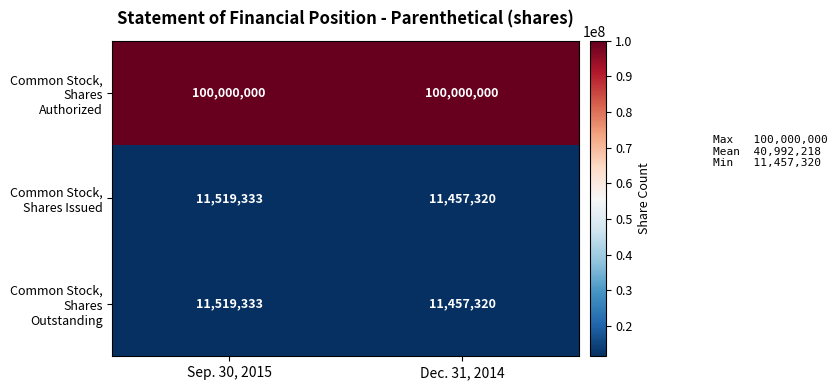

What is the difference between the maximum and minimum values in the Common Stock, Shares Outstanding series?

62013